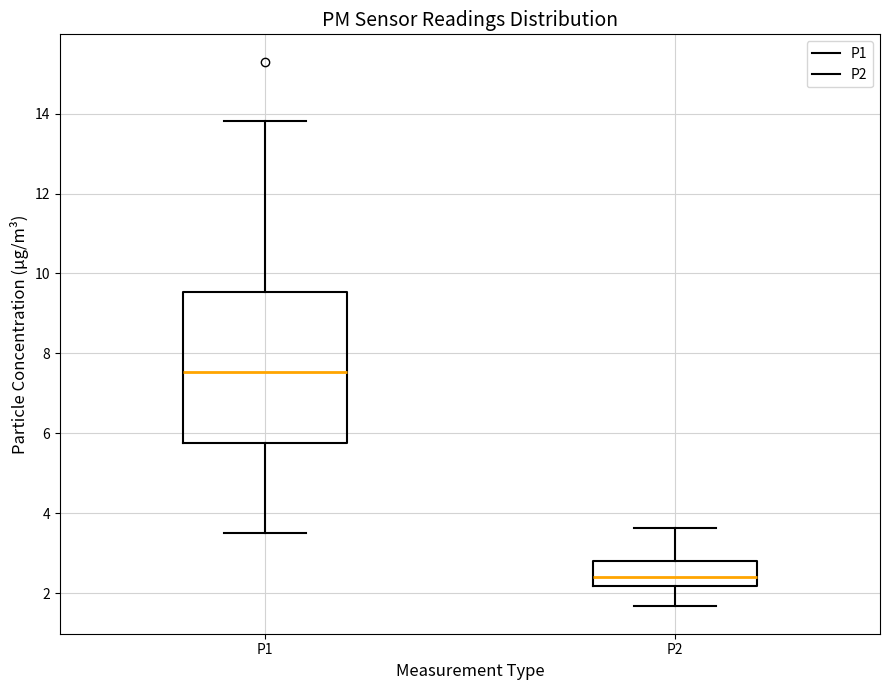

Comparing the boxes themselves (not the whiskers), which one is the tallest?

P1